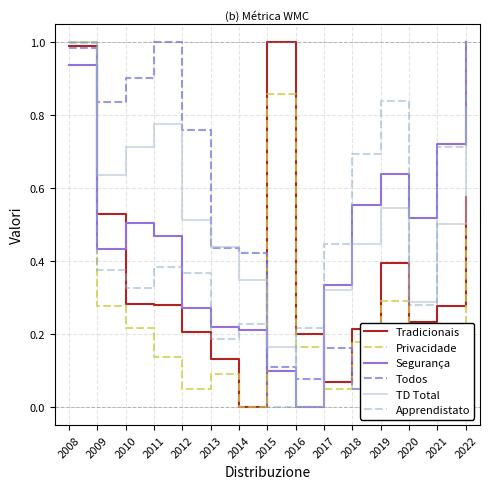

After their last crossing, which series has the higher values: Lavoro subordinato a TI or Lavoro subordinato a TD?

Lavoro subordinato a TD